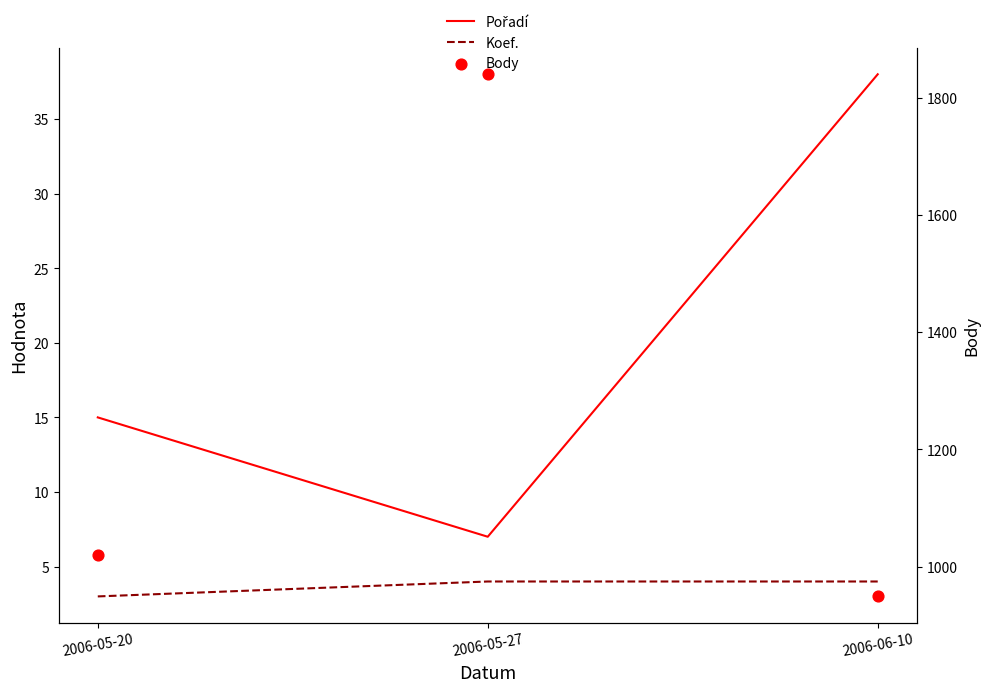

What is the total value across all series at 2006-05-27?

1851